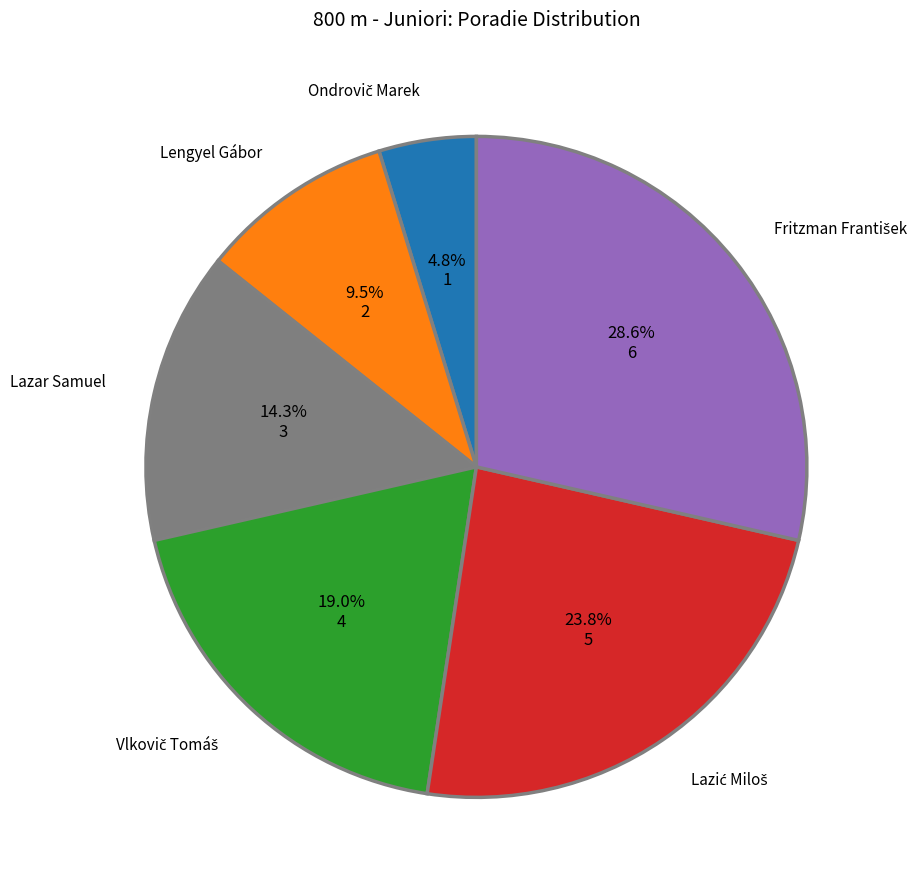

Is there a majority slice in this chart?

No